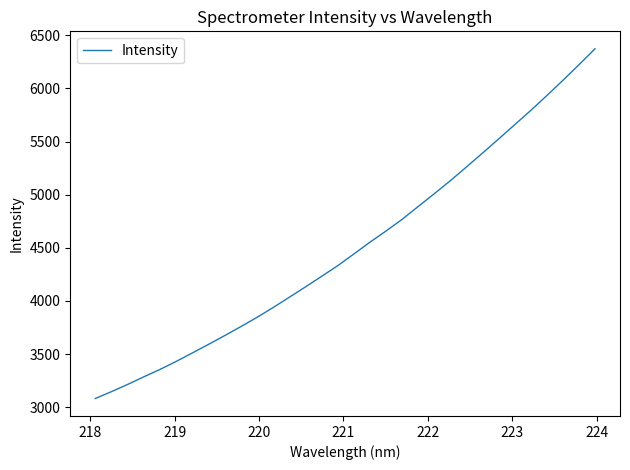

What is the smallest value displayed?

3081.4